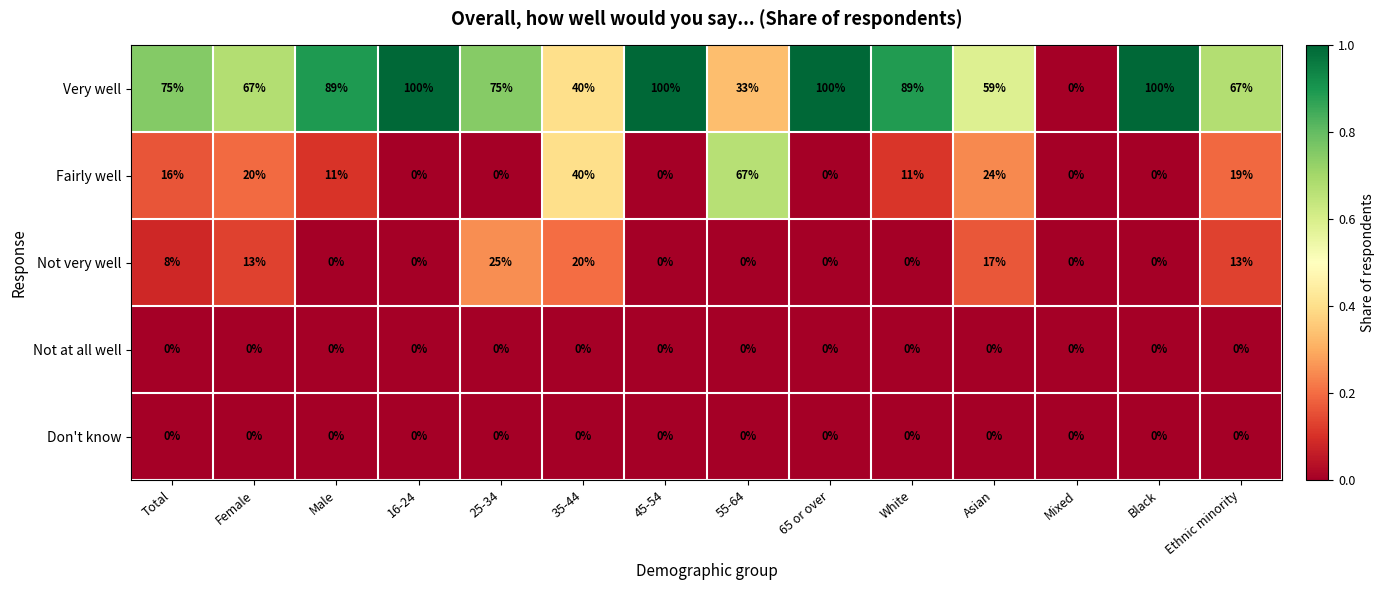

True or false: Not at all well has a value of 0 at 25-34.

True